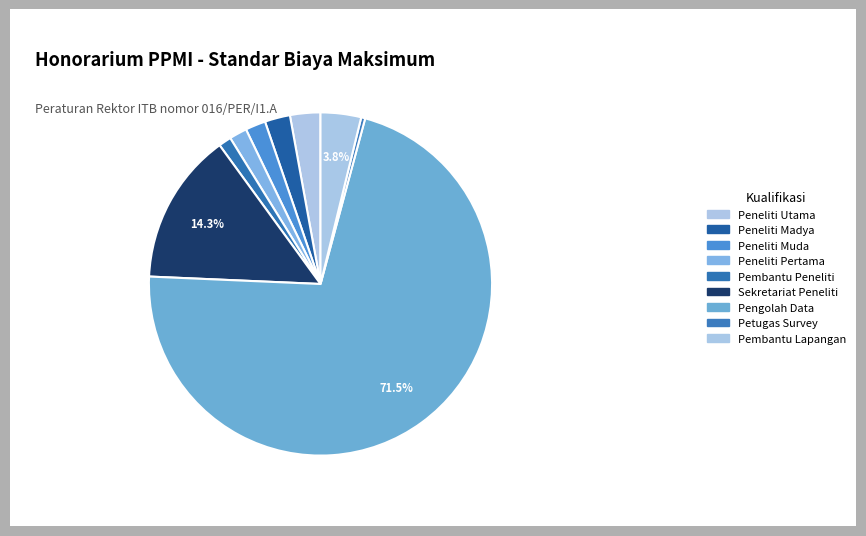

To the nearest percent, what is the difference between the largest and smallest slice percentages?

71%